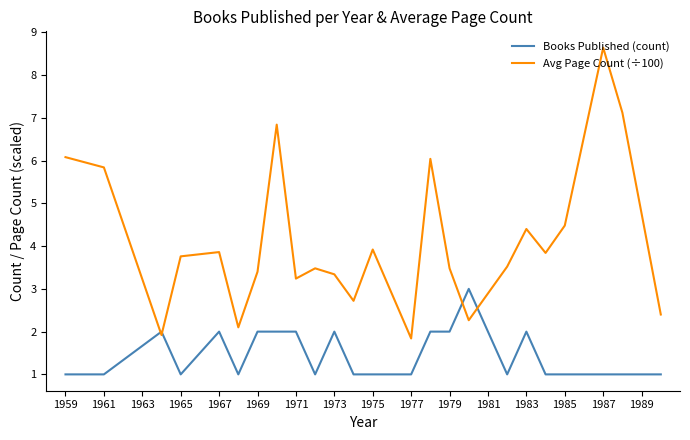

Rank the series by their maximum value, from highest to lowest.

Avg Page Count (÷100), Books Published (count)